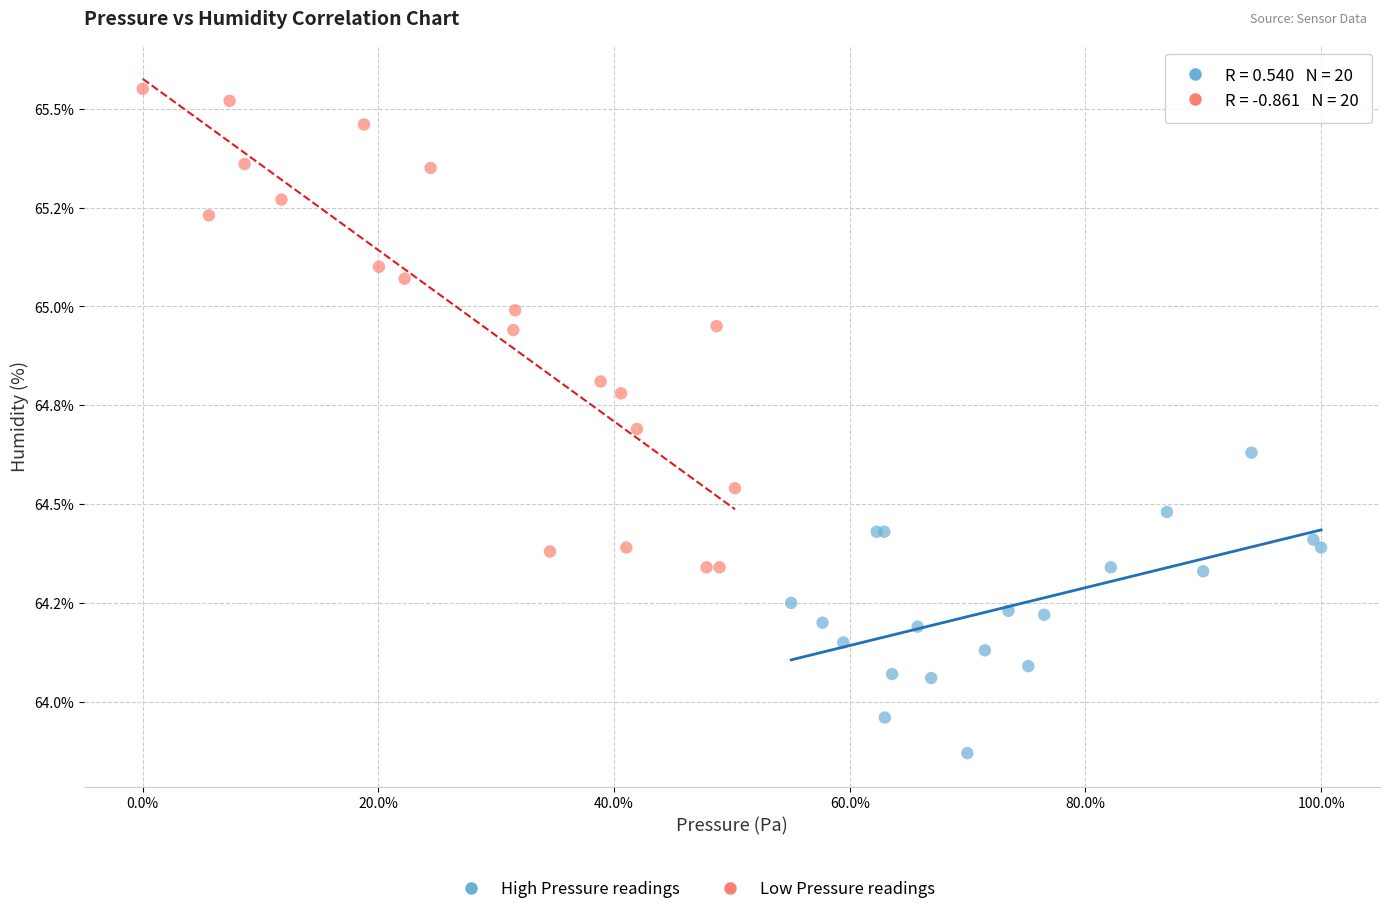

Which series has the widest spread of Y values?

Low Pressure readings